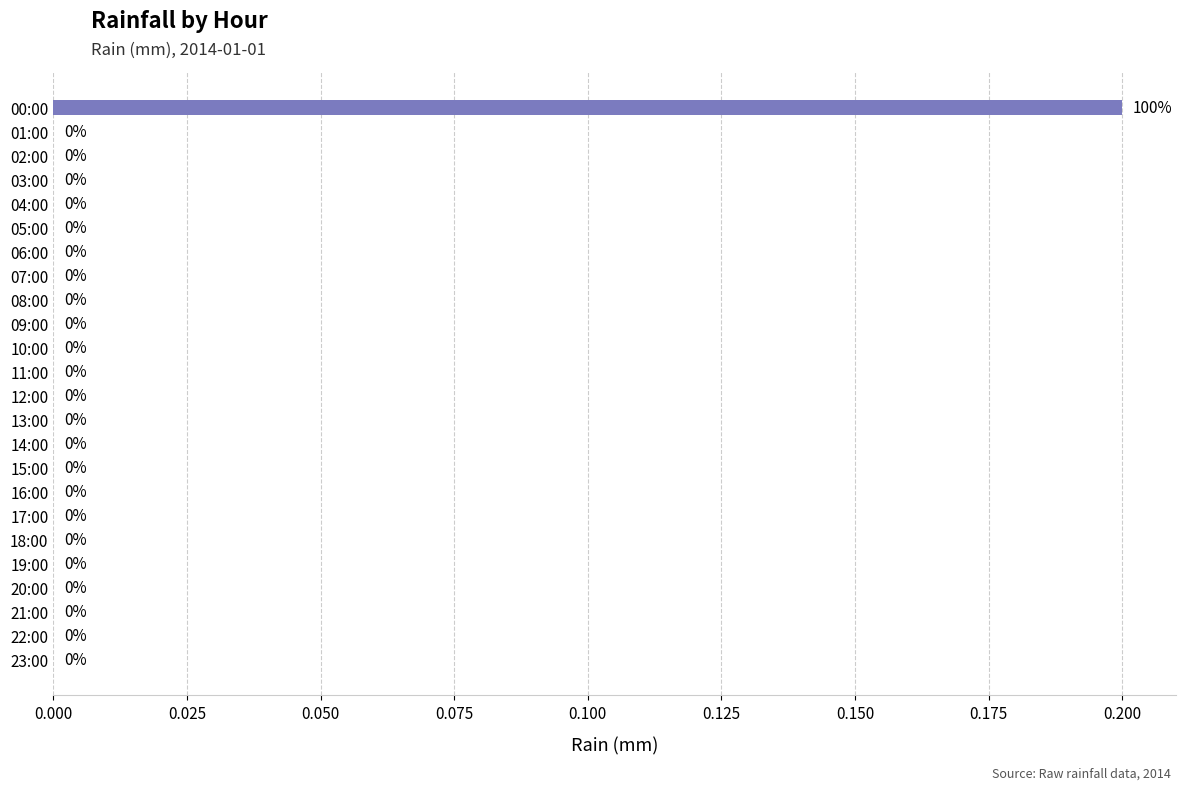

How many values are between 0 and 1?

24